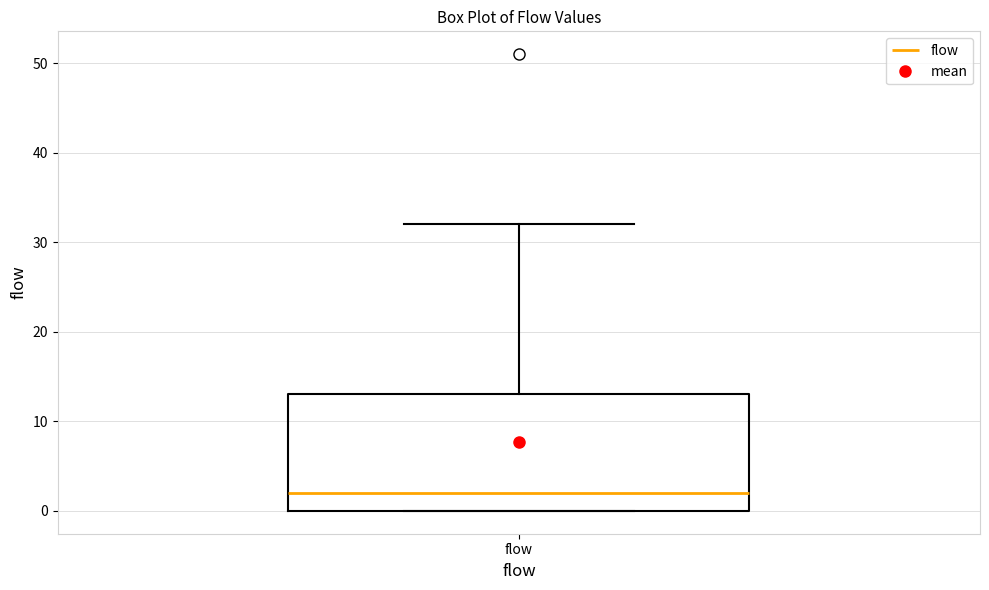

Transcribe this box plot: give where the median line is, the range the box spans, and where the two whiskers end, as read against the y-axis. The values are not printed on the chart, so give them approximately, as read against the axis.

median 2, box 0 to 13, whiskers 0 to 32